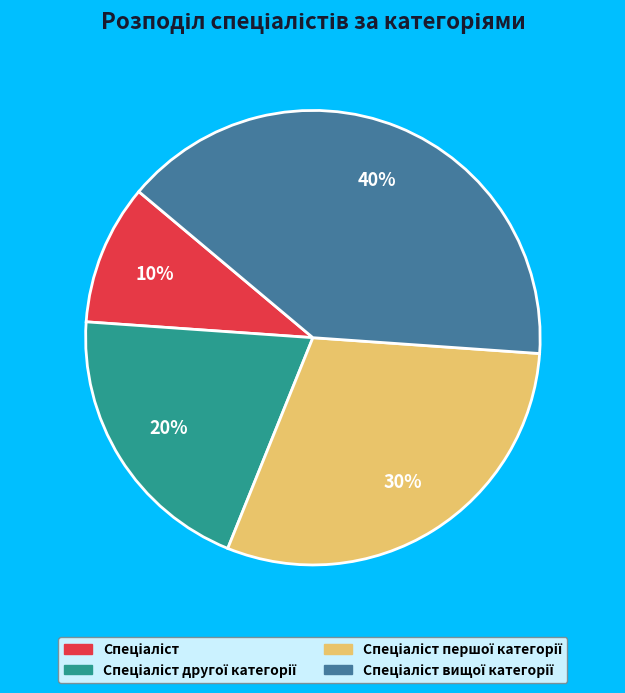

Is there any slice that represents more than half of the pie?

No